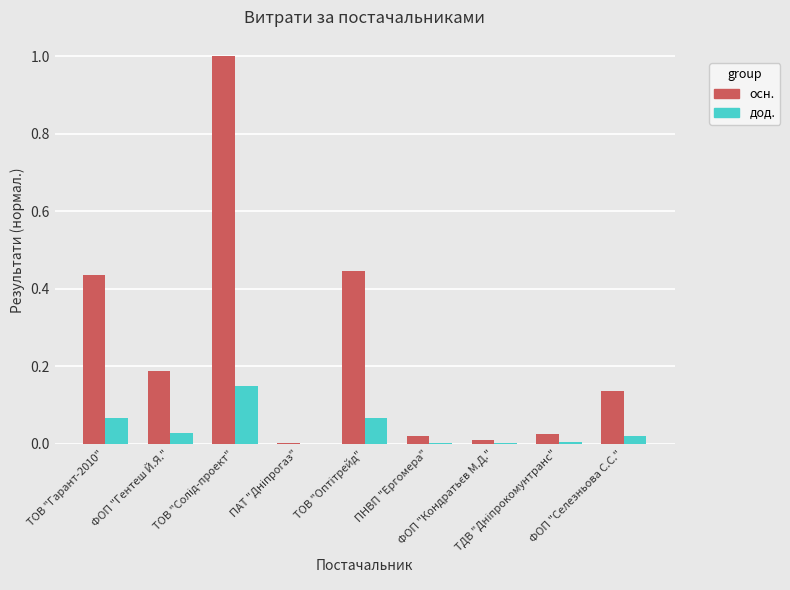

What is the maximum value shown in the chart?

1.0